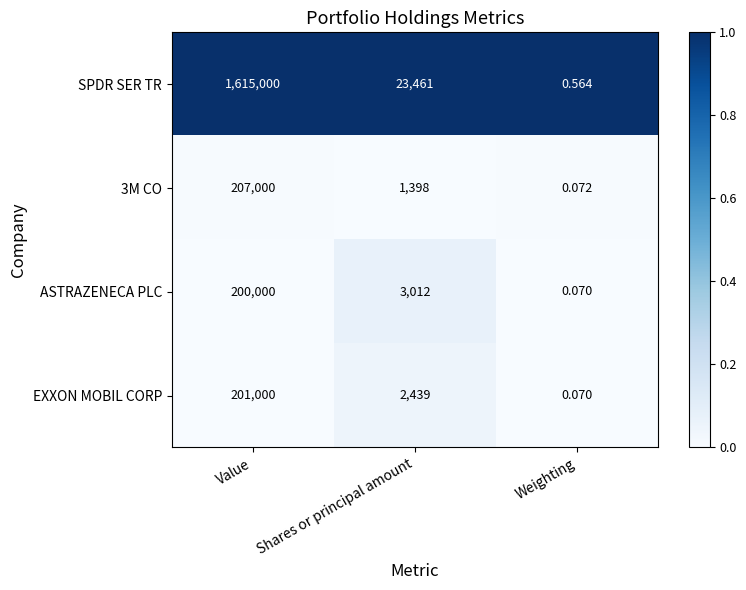

At which category is the sum across all series the highest?

Value